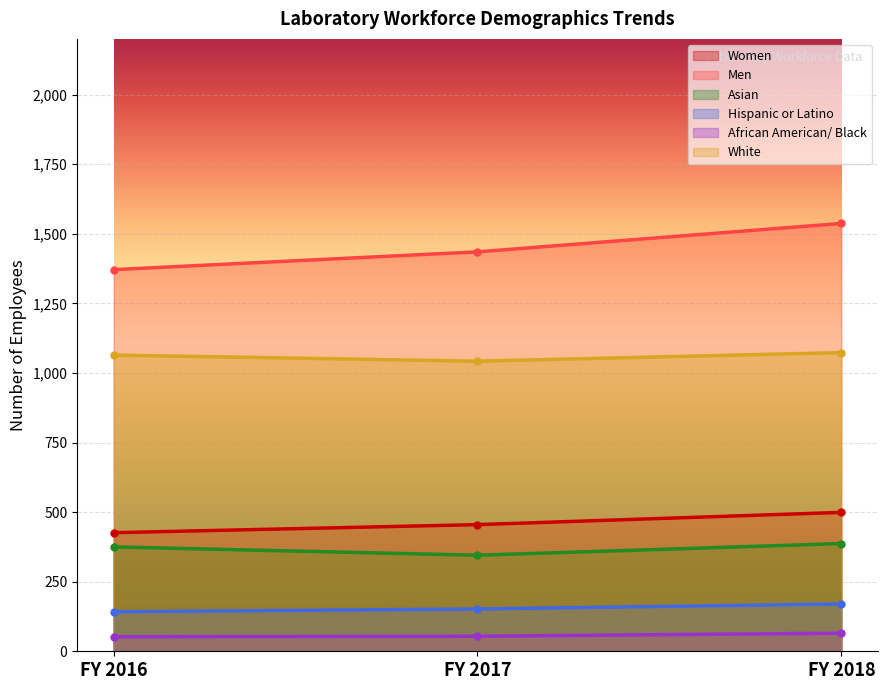

Where does the Asian series first go above 375?

FY 2018